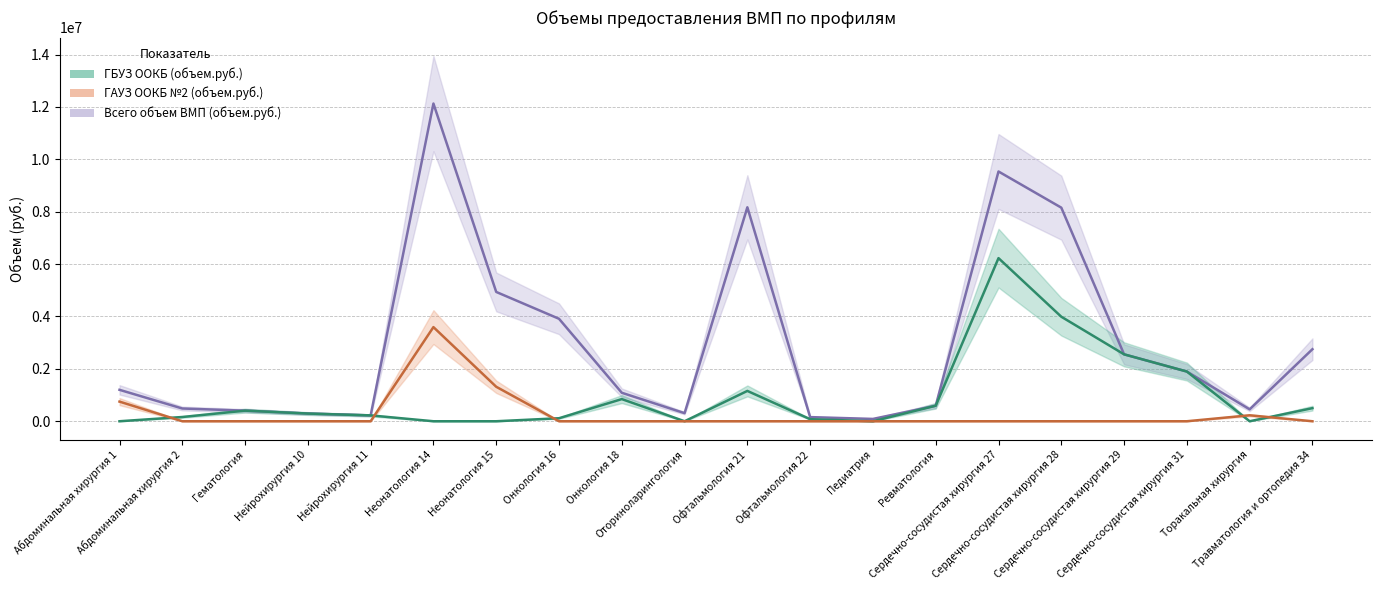

Reading left to right, list all the values displayed in this chart.

ГБУЗ ООКБ (объем.руб.): 0.0	162331.7	404898.9	294243.7	223864.9	0.0	0.0	115083.6	846023.1	0.0	1157981.6	79011.2	0.0	592234.9	6228111.7	3991317.0	2555011.6	1898003.9	0.0	500089.3
ГАУЗ ООКБ №2 (объем.руб.): 750020.4	0.0	0.0	0.0	0.0	3594325.1	1316646.0	0.0	0.0	0.0	0.0	0.0	0.0	0.0	0.0	0.0	0.0	0.0	227364.5	0.0
Всего объем ВМП (объем.руб.): 1200032.6	486995.2	404898.9	294243.7	223864.9	12130847.3	4937422.3	3912841.4	1087744.0	308987.3	8170203.4	158022.4	88581.8	592234.9	9536796.0	8156169.4	2555011.6	1898003.9	454729.1	2750491.0